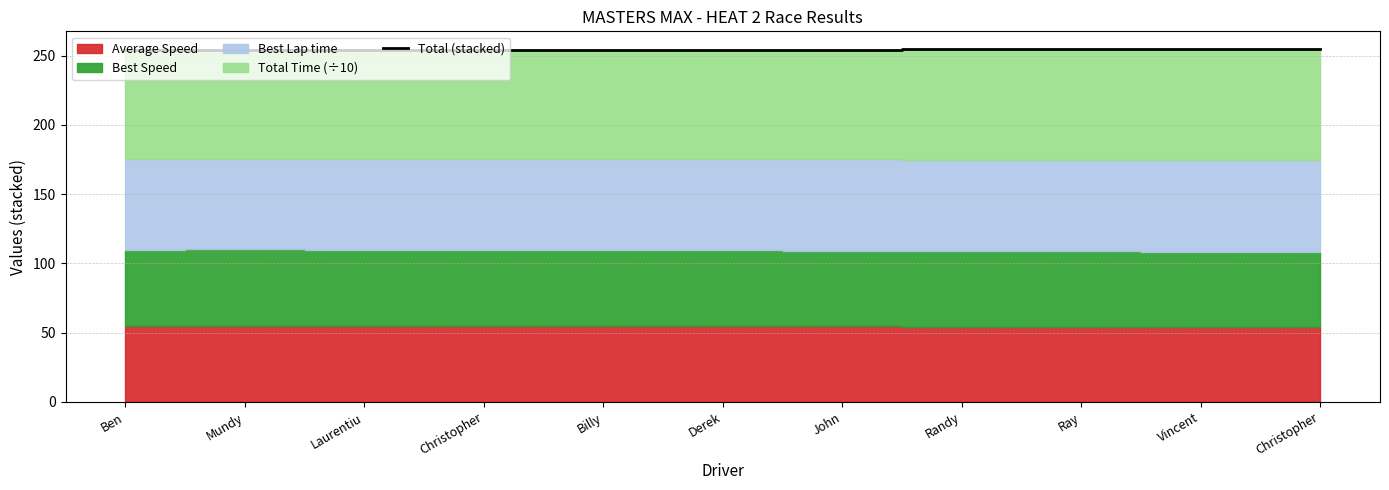

What is the value of the 1st point from the left?

254.0